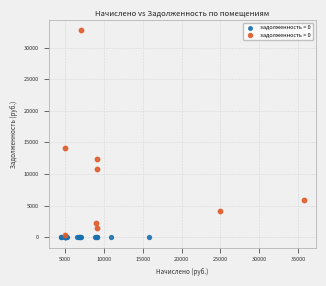

Which series contains the highest Y value?

задолженность > 0